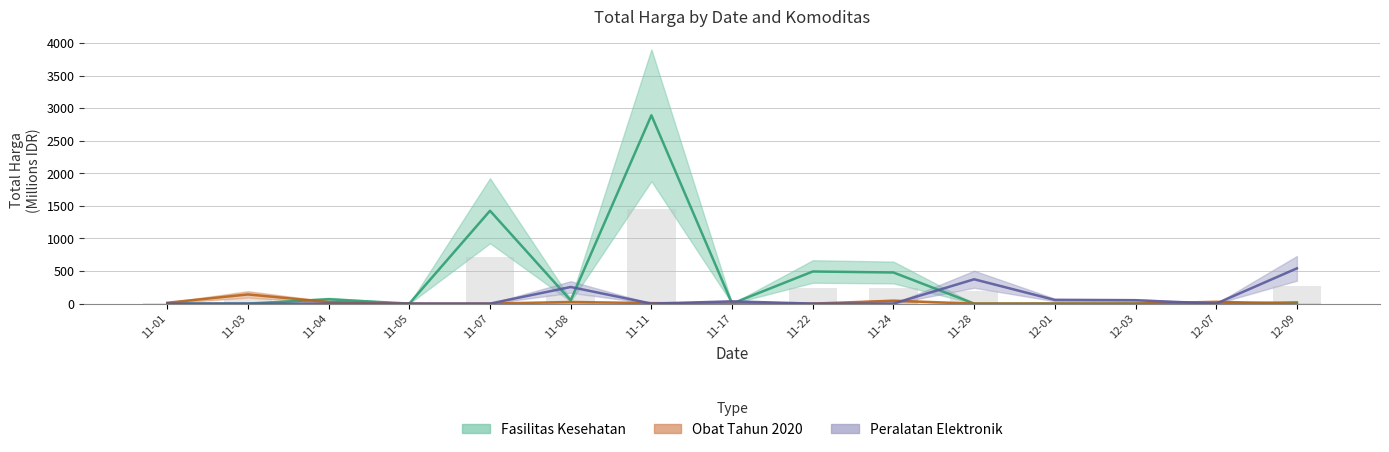

List the labels in order of Obat Tahun 2020 value, largest first.

11-03, 11-24, 12-07, 11-08, 11-04, 11-01, 11-11, 11-05, 11-07, 11-17, 11-22, 11-28, 12-01, 12-03, 12-09